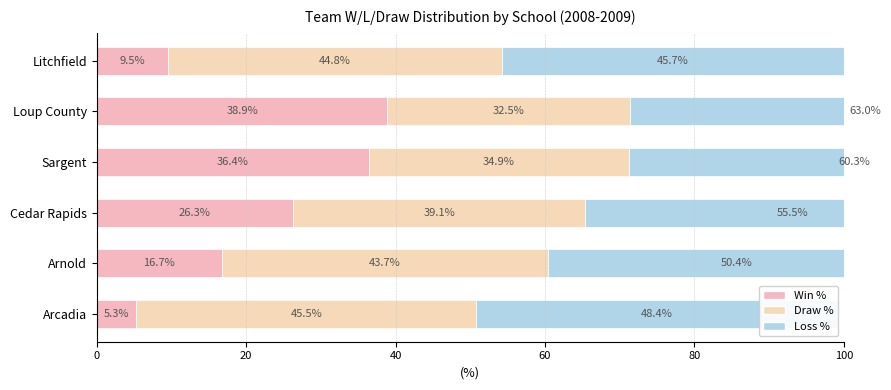

List the series in order of their peak value, highest first.

Loss %, Draw %, Win %